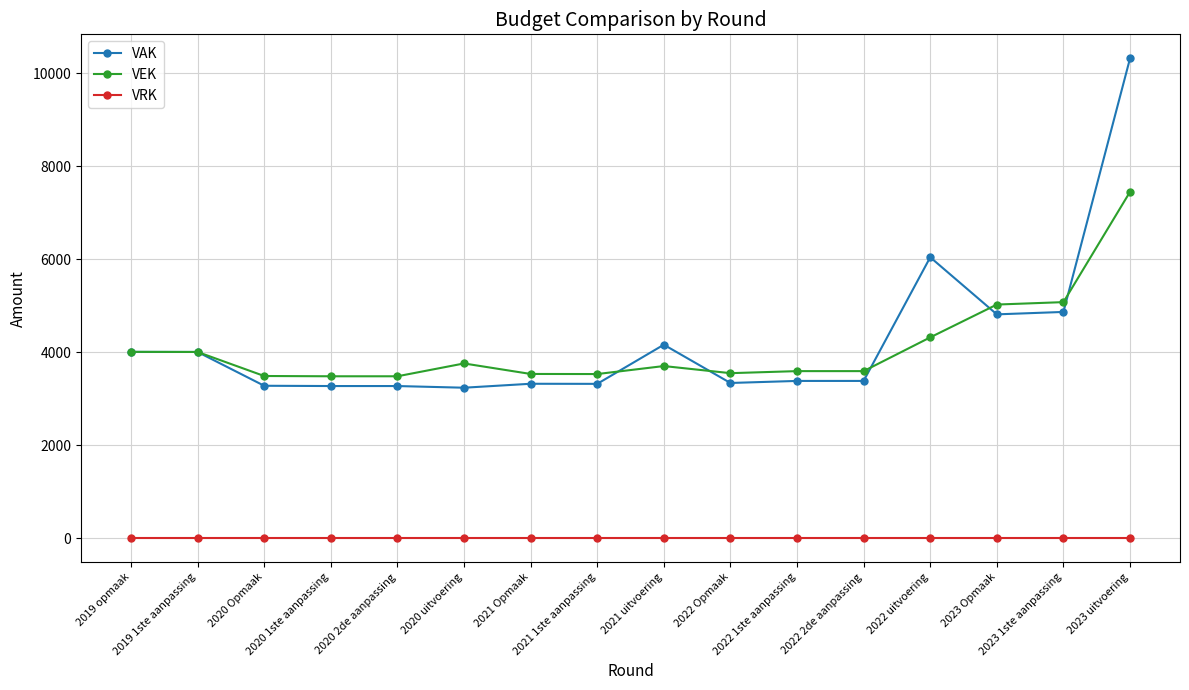

Which series has the widest spread of values?

VAK